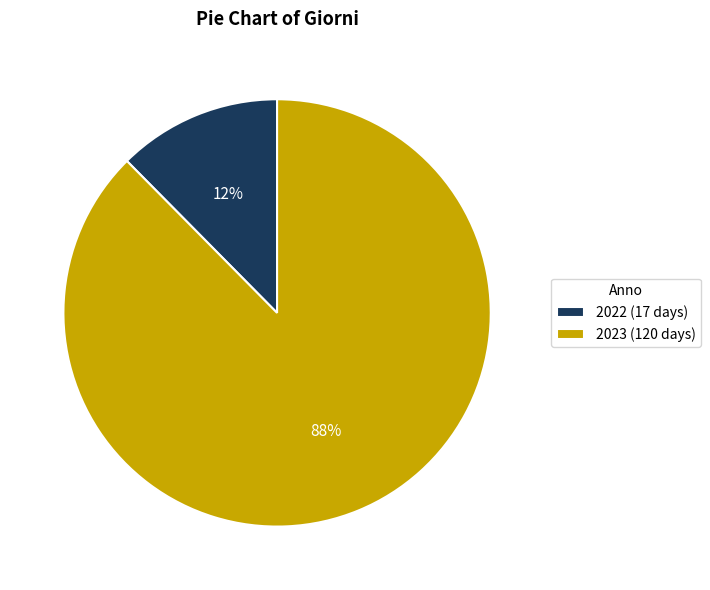

What percentage is the 2022 slice, to the nearest percent?

12%